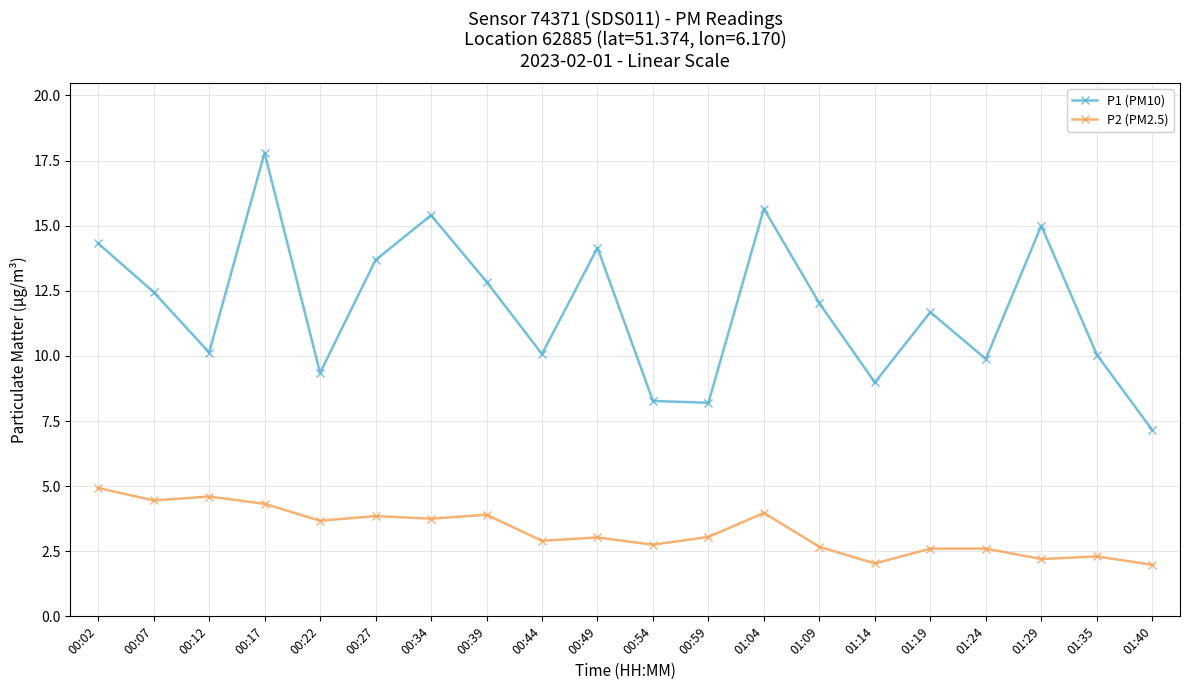

Which series has the largest total across all categories?

P1 (PM10)